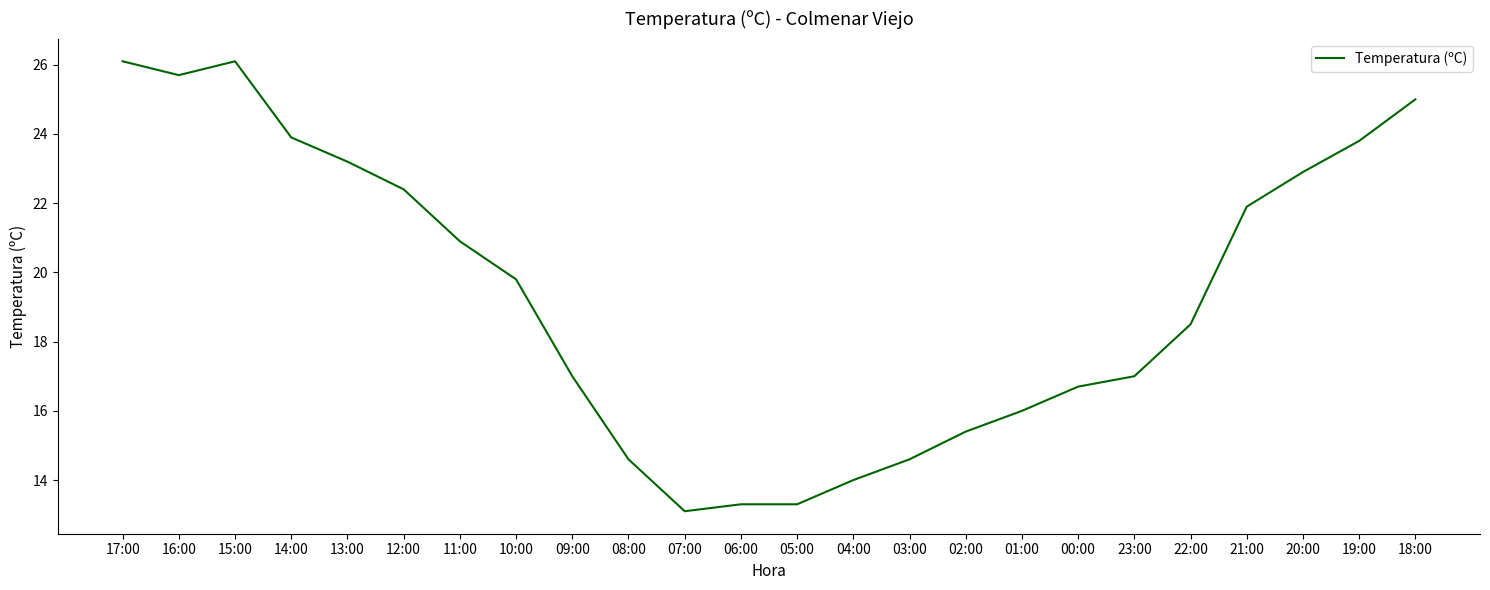

What is the maximum value shown in the chart?

26.1